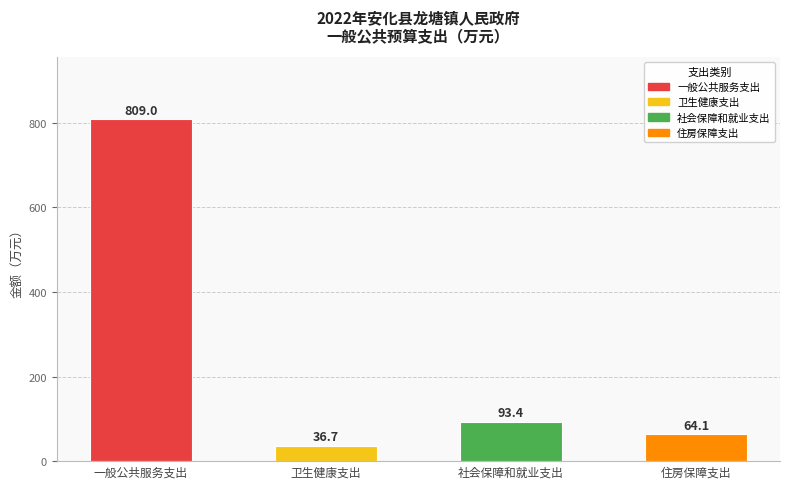

What is the difference between the second highest and second lowest values?

29.4